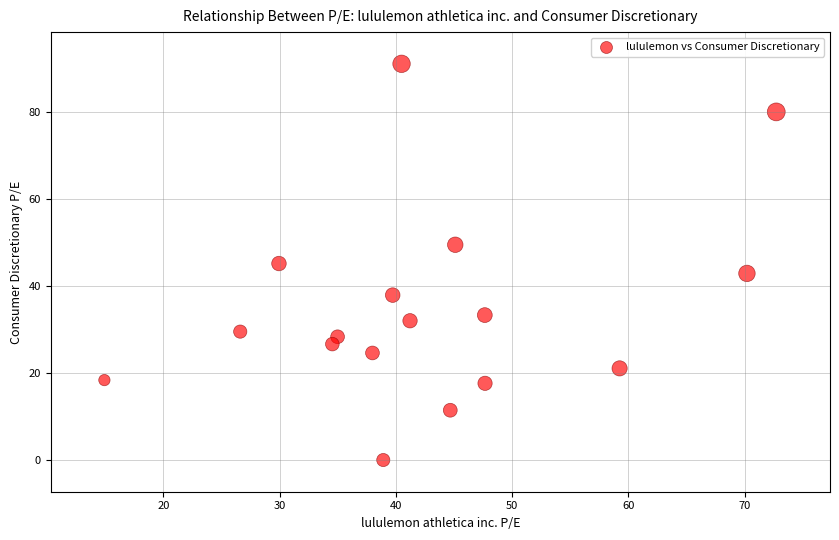

What is the range of Y values (max minus min)?

91.0